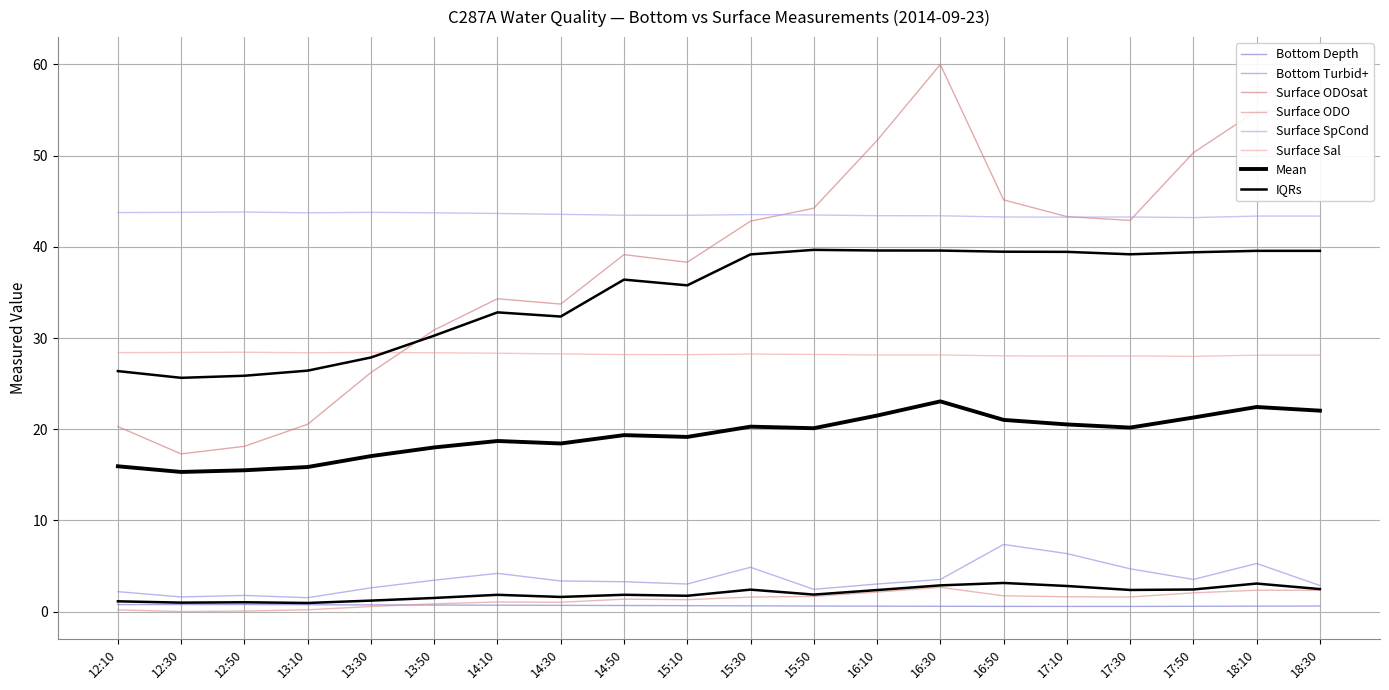

Which series has the largest total across all categories?

Surface SpCond